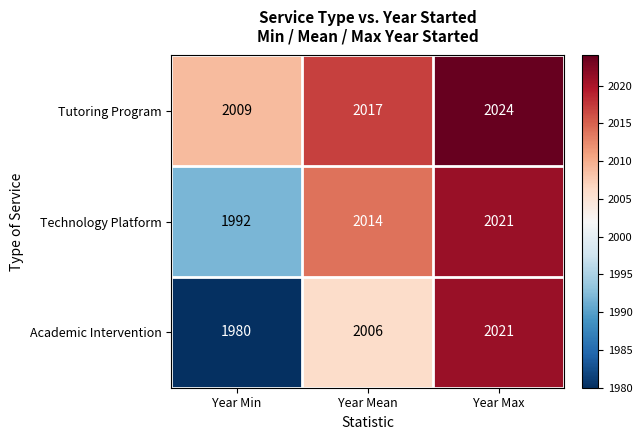

What is the difference between the maximum and minimum values in the Tutoring Program series?

15